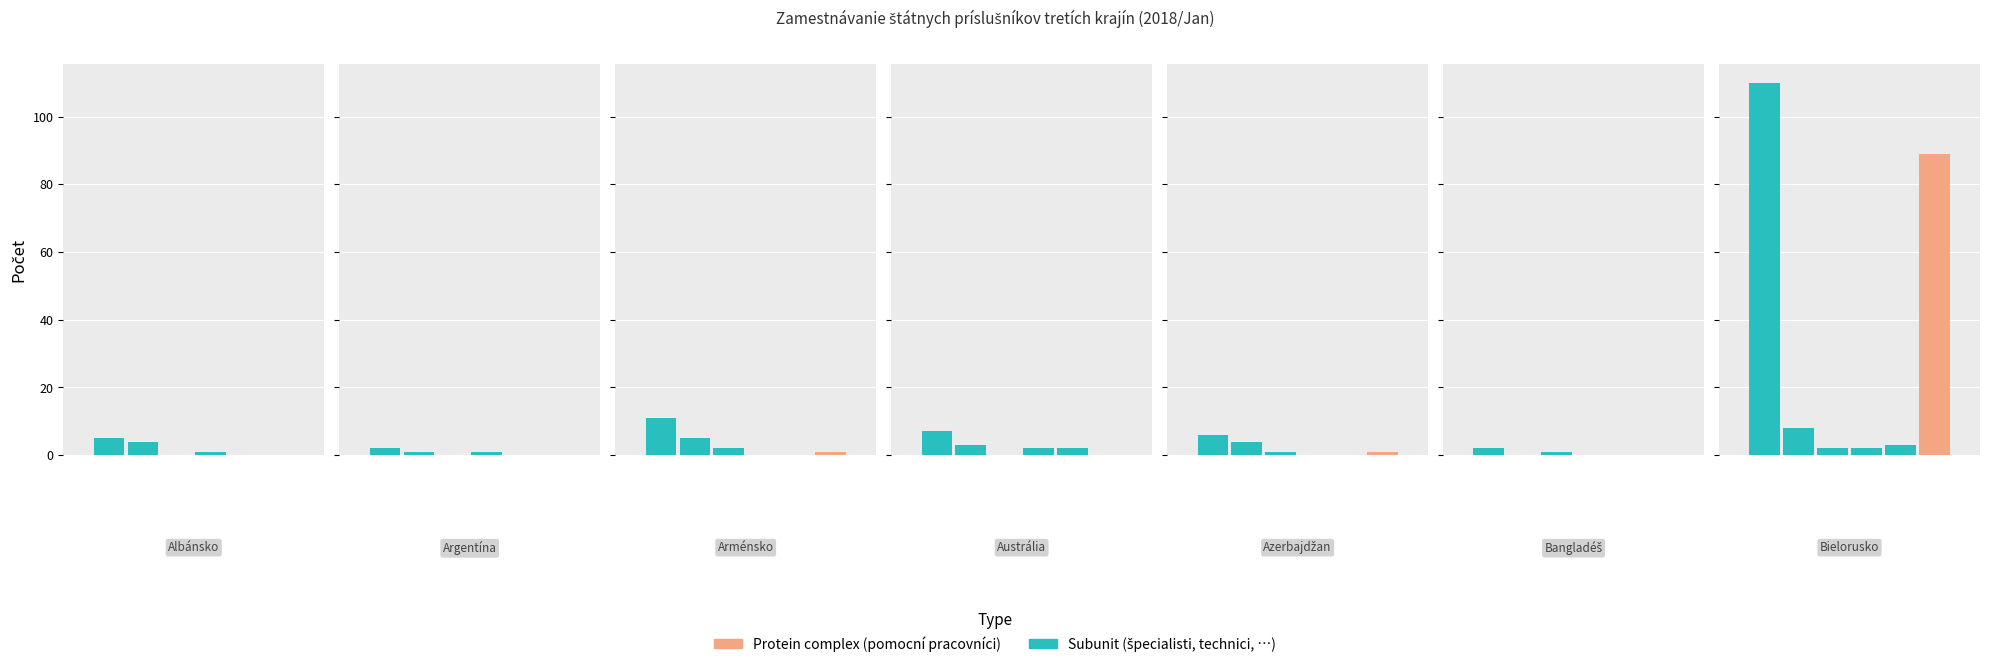

True or false: Spolu has a value of 1 at Argentína.

False